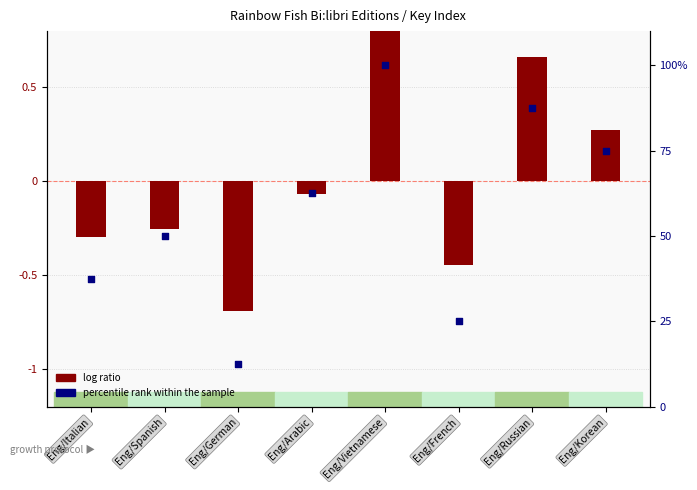

At which category is the sum across all series the highest?

Eng/Vietnamese